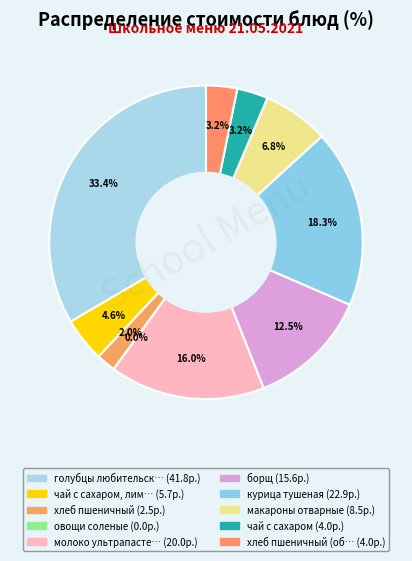

To the nearest percent, what is the difference between the голубцы любительские and хлеб пшеничный (обед) slice percentages?

30%